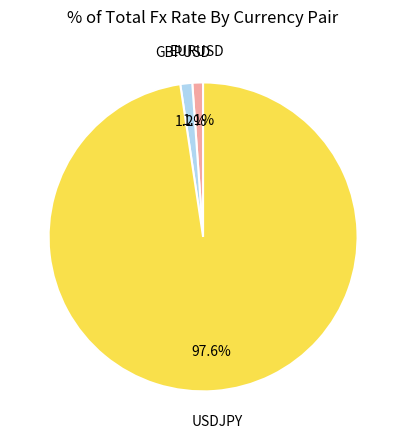

Is there any slice that represents more than half of the pie?

Yes